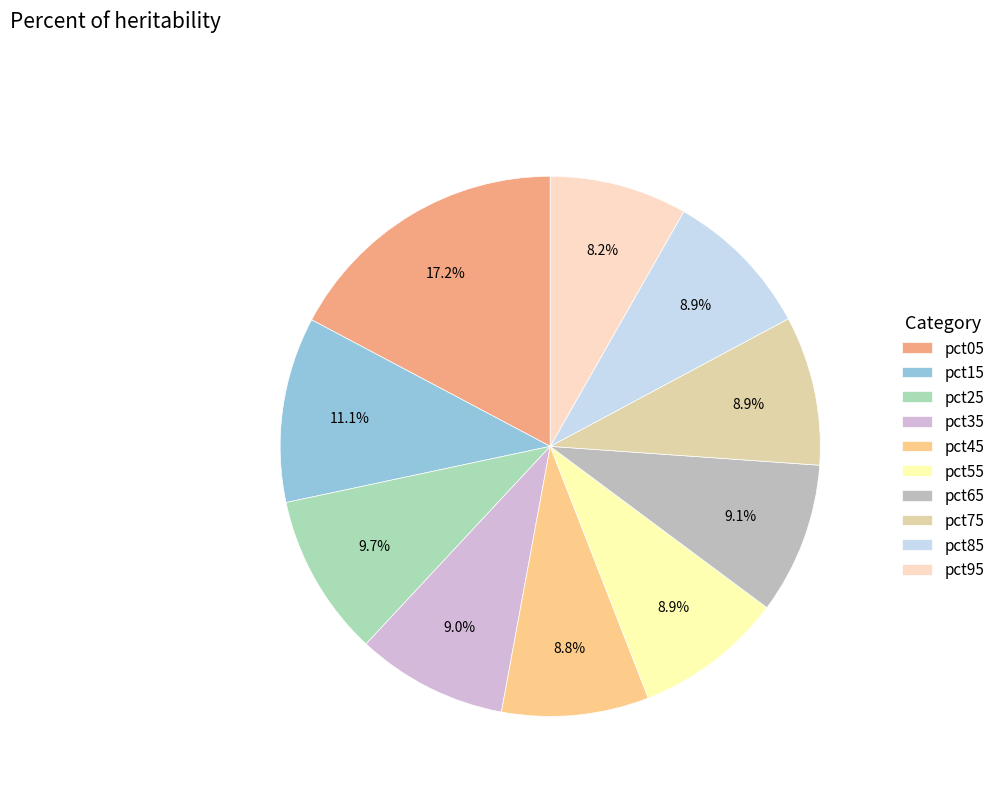

Count the number of slices in the pie.

10